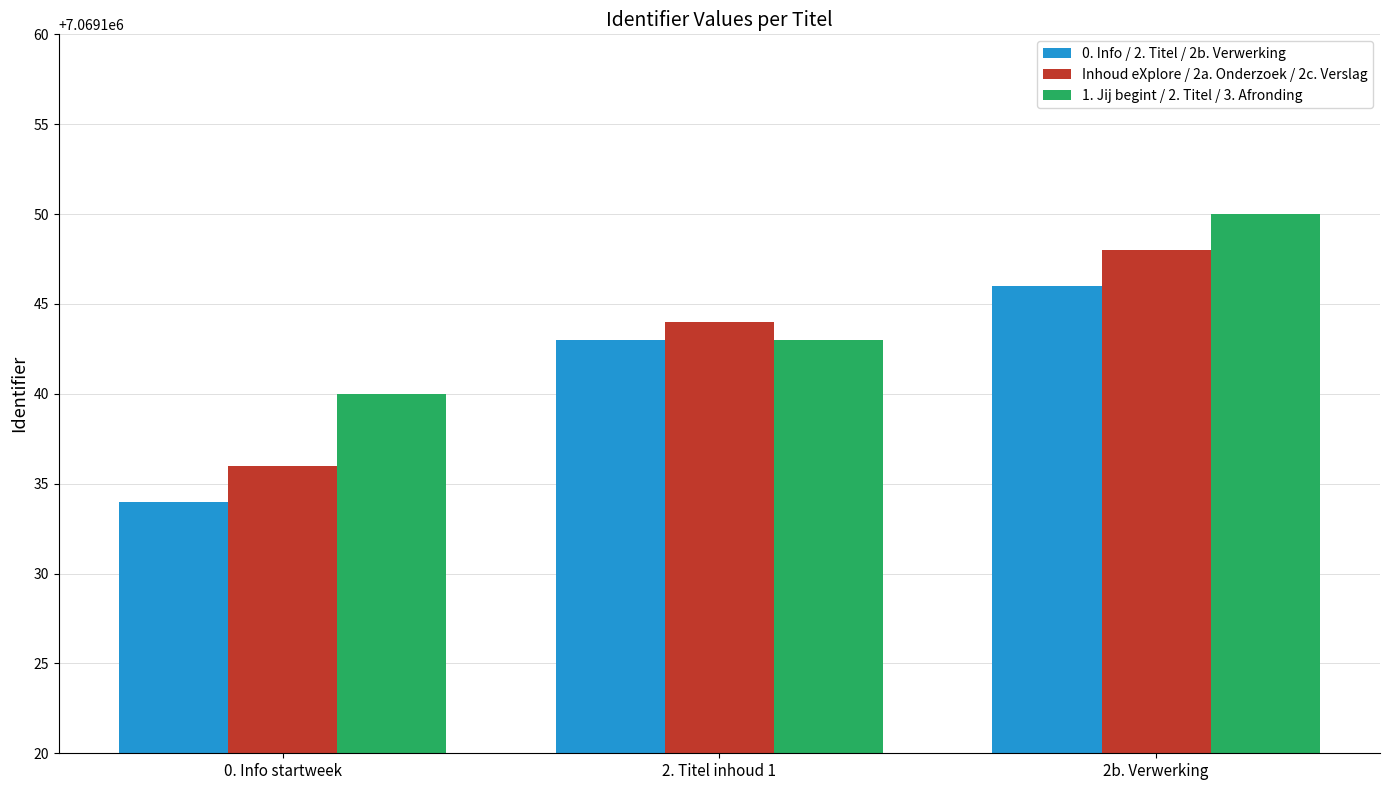

What is the label of the 2nd bar from the left?

2. Titel inhoud 1